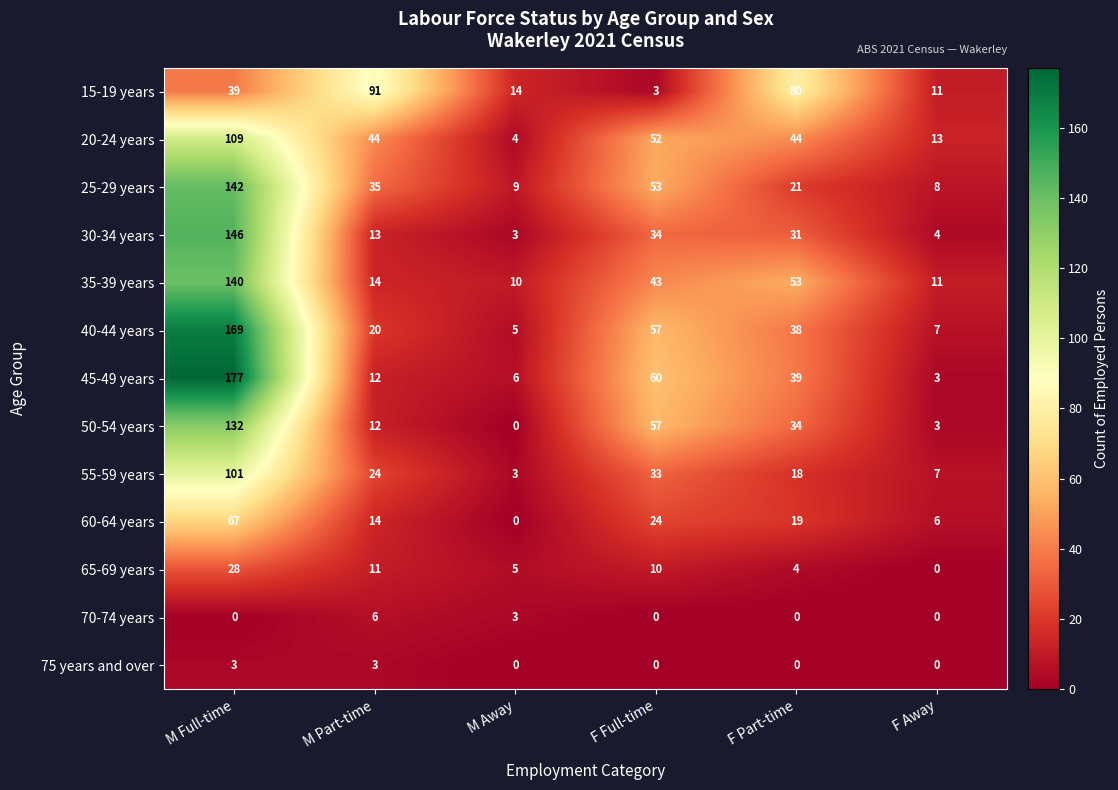

At which label does 45-49 years first exceed 39?

M Full-time